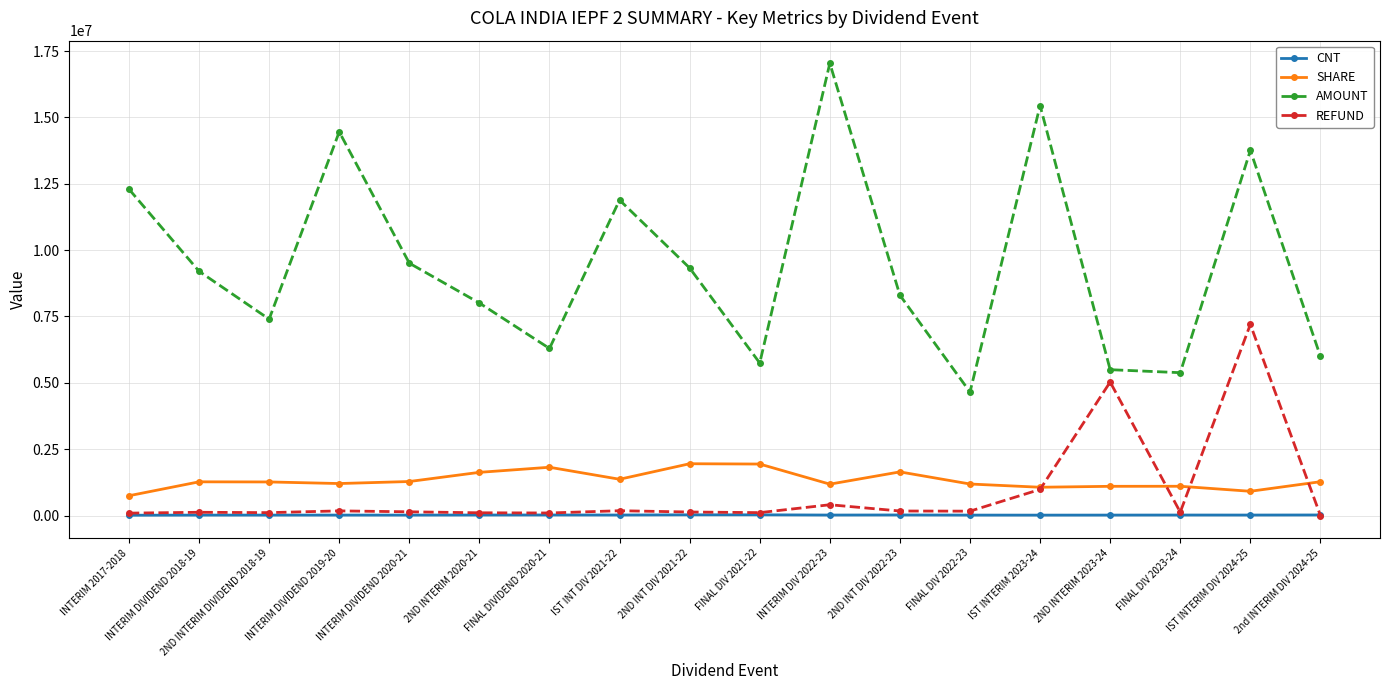

Which series changed the most between 2ND INT DIV 2022-23 and FINAL DIV 2023-24?

AMOUNT